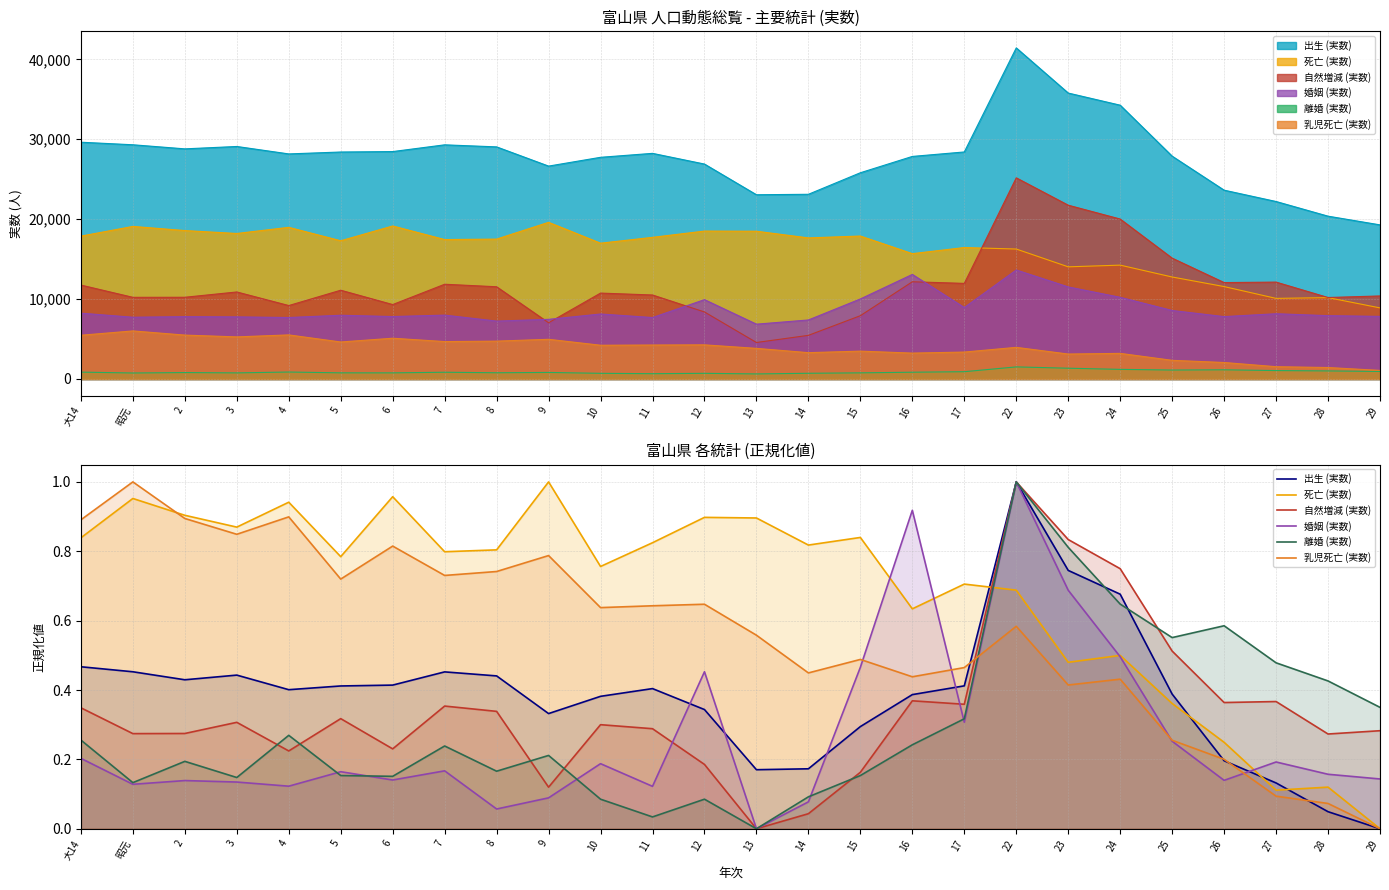

At 6, list the series in order from smallest to largest.

婚姻 (実数), 離婚 (実数), 自然増減 (実数), 出生 (実数), 乳児死亡 (実数), 死亡 (実数)